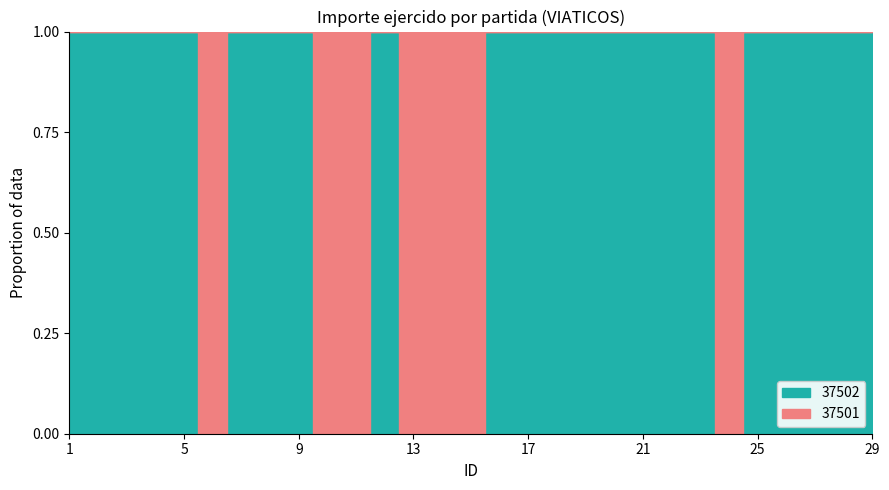

True or false: 37501 and 37502 cross at least once.

True